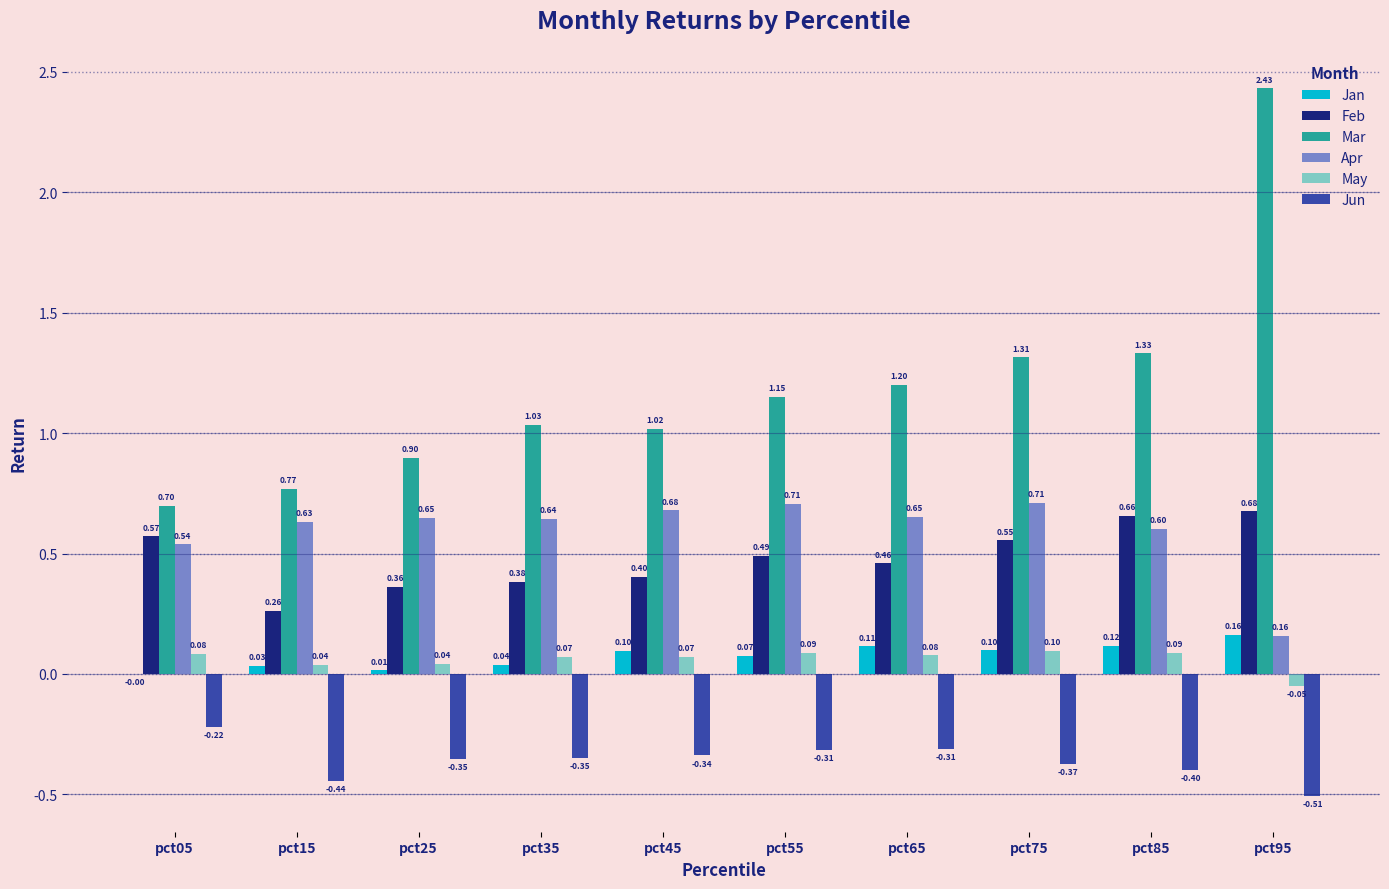

Between pct05 and pct15, which series saw the biggest shift?

Feb